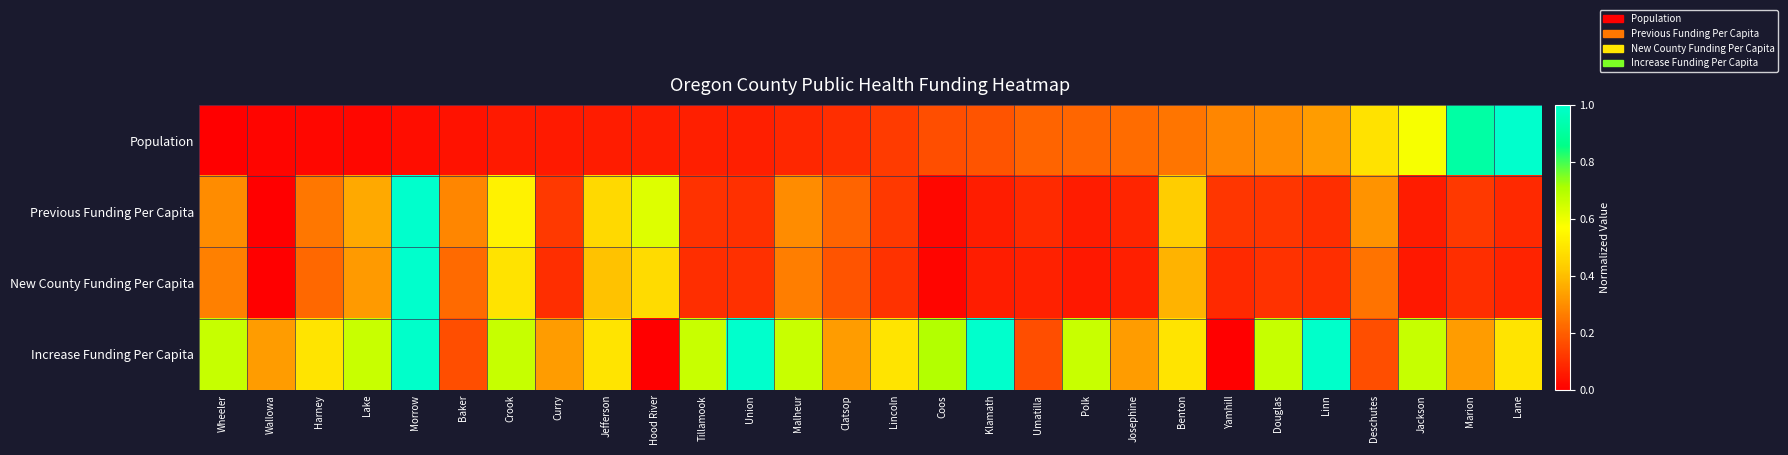

Which series changed the most between Wallowa and Curry?

Previous Funding Per Capita